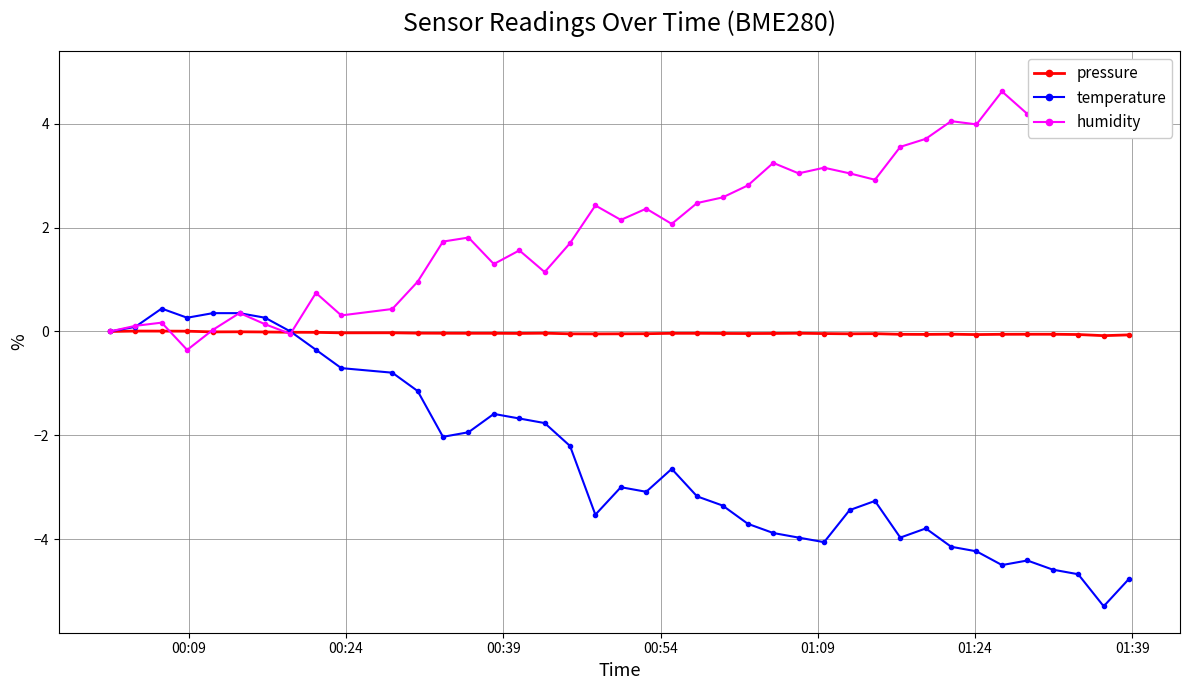

What is the minimum value shown in the chart?

-5.3